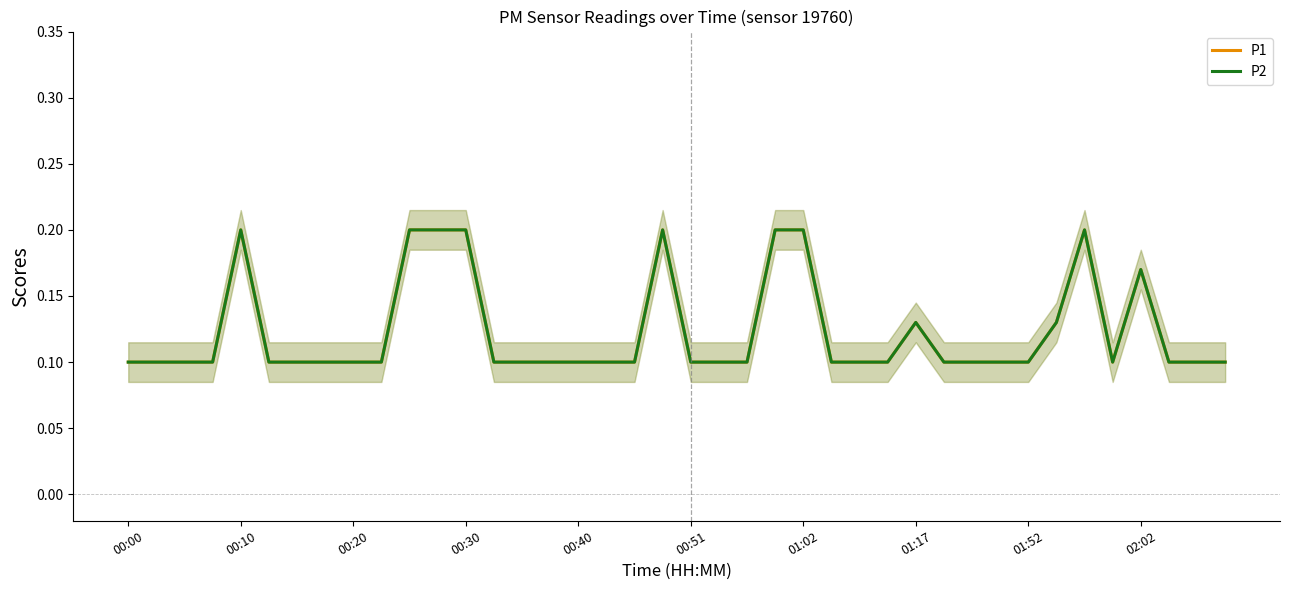

True or false: P1 and P2 intersect in this chart.

False